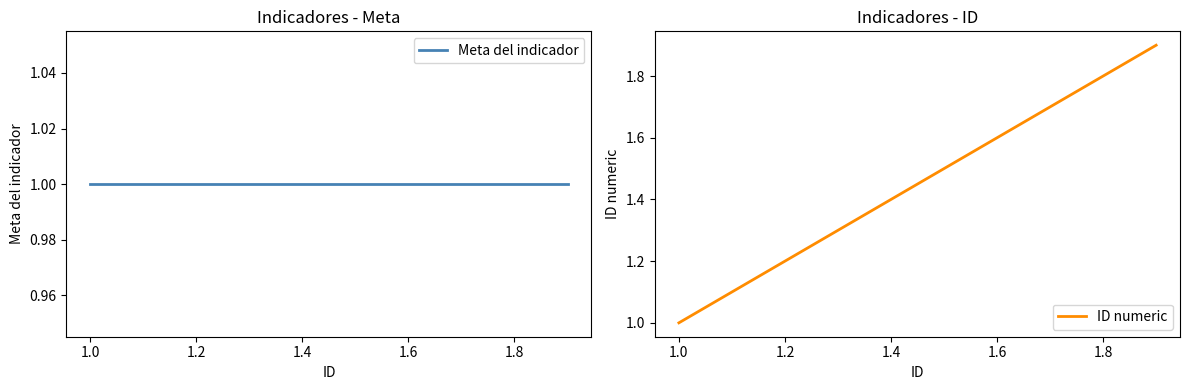

Read the ID numeric value at 1.0.

1.0